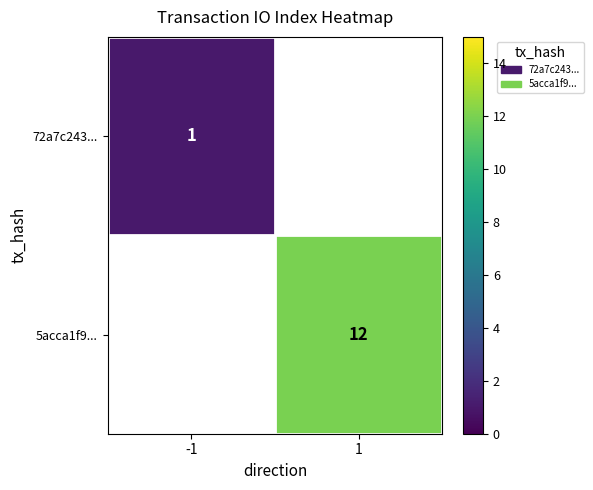

The value of 72a7c243... at -1 is 0. True or false?

False